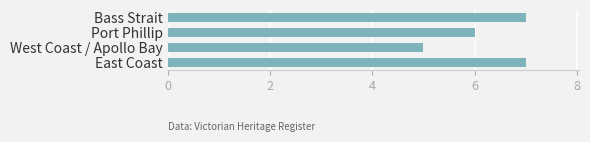

What is the sum of the values at East Coast and Bass Strait?

14